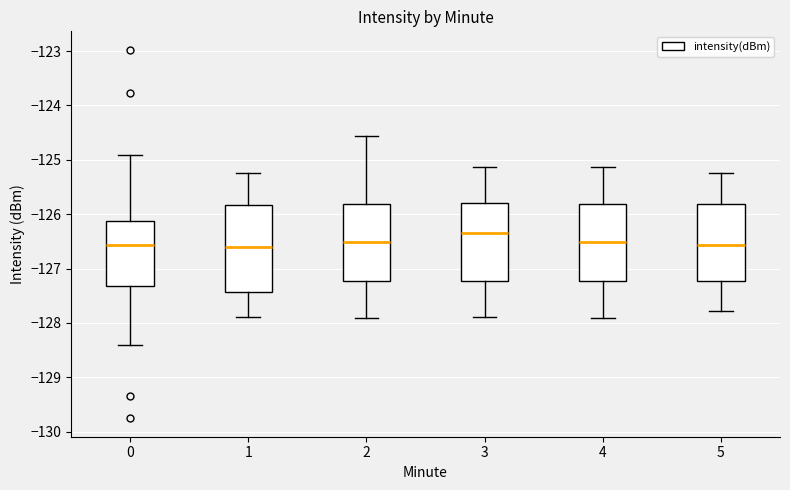

Reading left to right, transcribe this box plot: for each box, give where its median line is, the range the box spans, and where its two whiskers end, as read against the y-axis. The values are not printed on the chart, so give them approximately, as read against the axis.

0: median -126.6, box -127.3 to -126.1, whiskers -128.4 to -124.9
1: median -126.6, box -127.4 to -125.8, whiskers -127.9 to -125.2
2: median -126.5, box -127.2 to -125.8, whiskers -127.9 to -124.6
3: median -126.3, box -127.2 to -125.8, whiskers -127.9 to -125.1
4: median -126.5, box -127.2 to -125.8, whiskers -127.9 to -125.1
5: median -126.6, box -127.2 to -125.8, whiskers -127.8 to -125.2